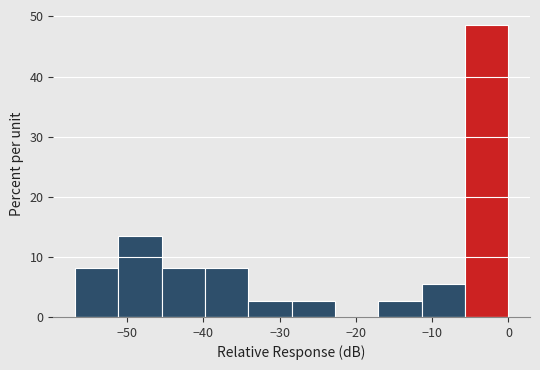

Over which range of the x-axis is the bar tallest?

-6 to 0